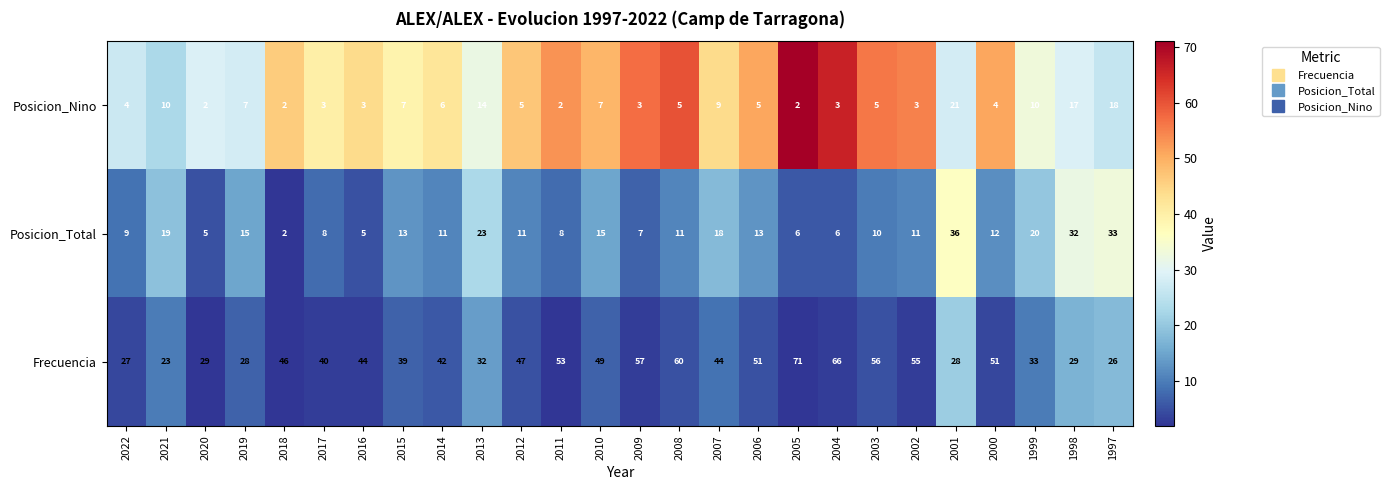

At which label is Frecuencia closest to 47?

2012